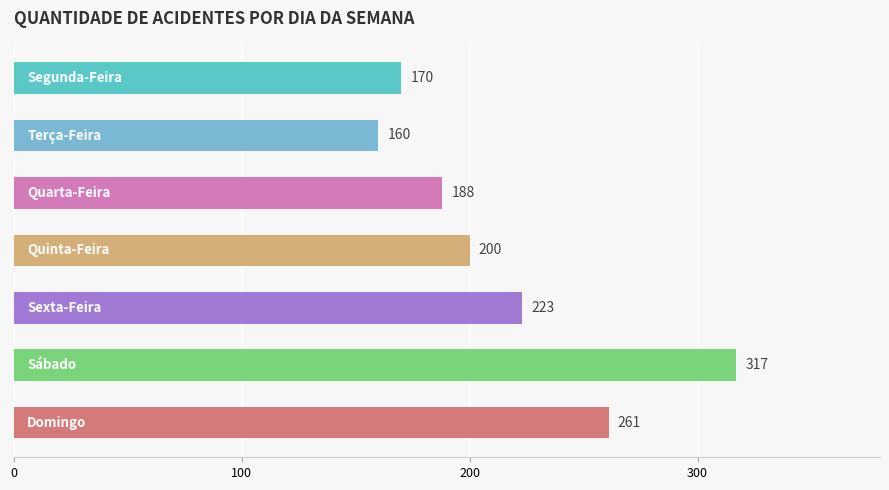

What is the greatest value displayed?

317